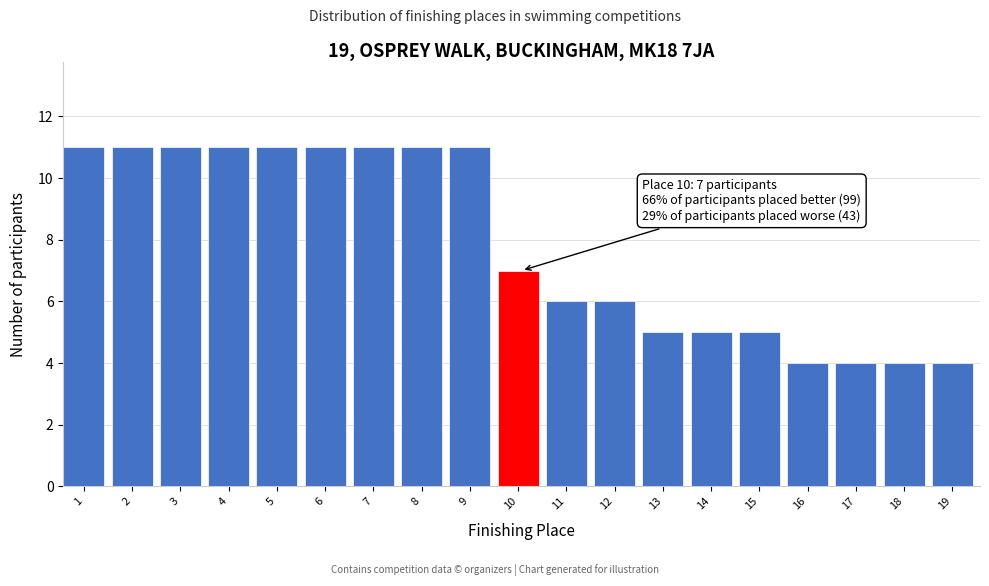

Reading left to right, what are all the values shown in this chart?

11	11	11	11	11	11	11	11	11	7	6	6	5	5	5	4	4	4	4